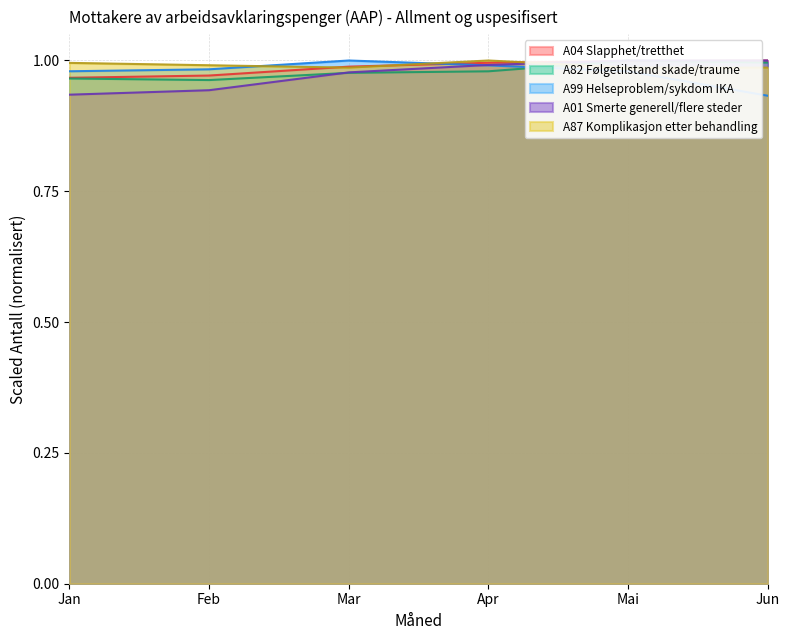

True or false: A99 Helseproblem/sykdom IKA has a value of 1.0 at Apr.

True